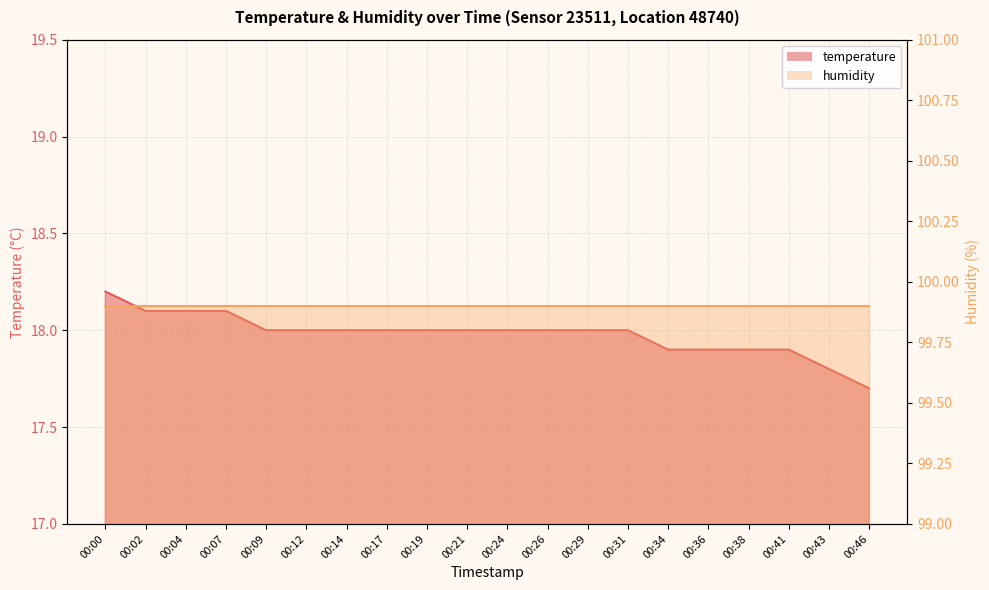

What is the greatest value displayed?

18.2